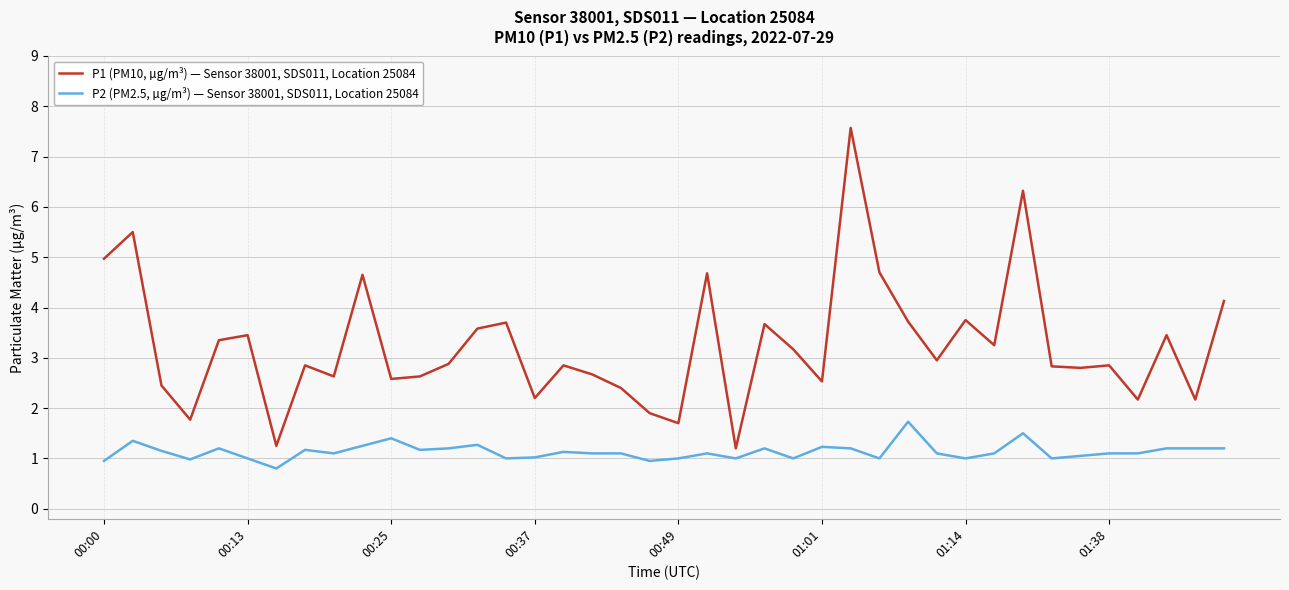

In P1 (PM10, µg/m³) — Sensor 38001, SDS011, Location 25084, how many points are higher than both neighbors (excluding endpoints)?

13